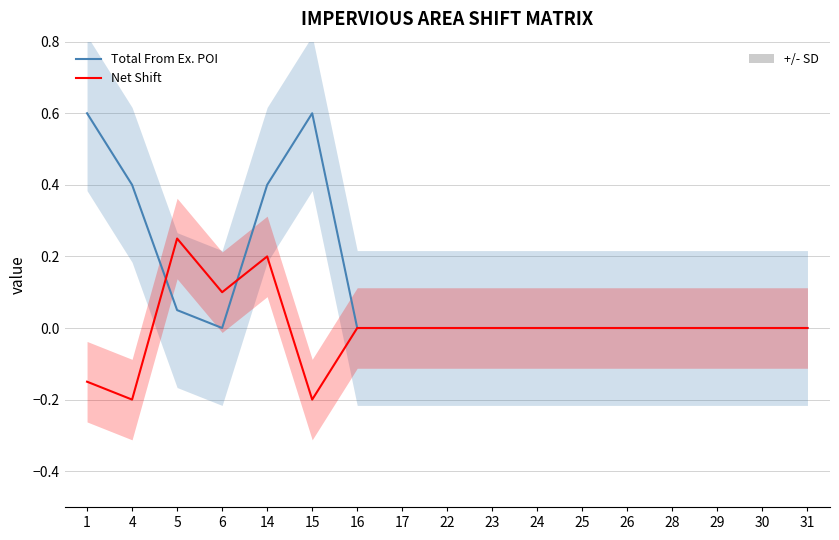

Reading left to right, extract all data points from this chart.

Total From Ex. POI: 1=0.6	4=0.4	5=0.1	6=0.0	14=0.4	15=0.6	16=0.0	17=0.0	22=0.0	23=0.0	24=0.0	25=0.0	26=0.0	28=0.0	29=0.0	30=0.0	31=0.0
Net Shift: 1=-0.1	4=-0.2	5=0.2	6=0.1	14=0.2	15=-0.2	16=0.0	17=0.0	22=0.0	23=0.0	24=0.0	25=0.0	26=0.0	28=0.0	29=0.0	30=0.0	31=0.0